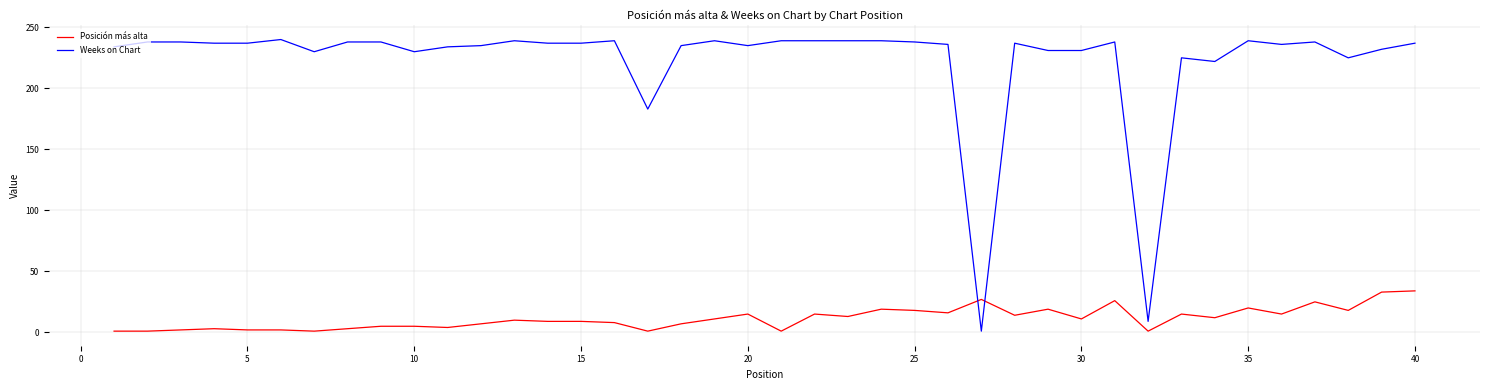

How many times do Weeks on Chart and Posición más alta cross each other?

2